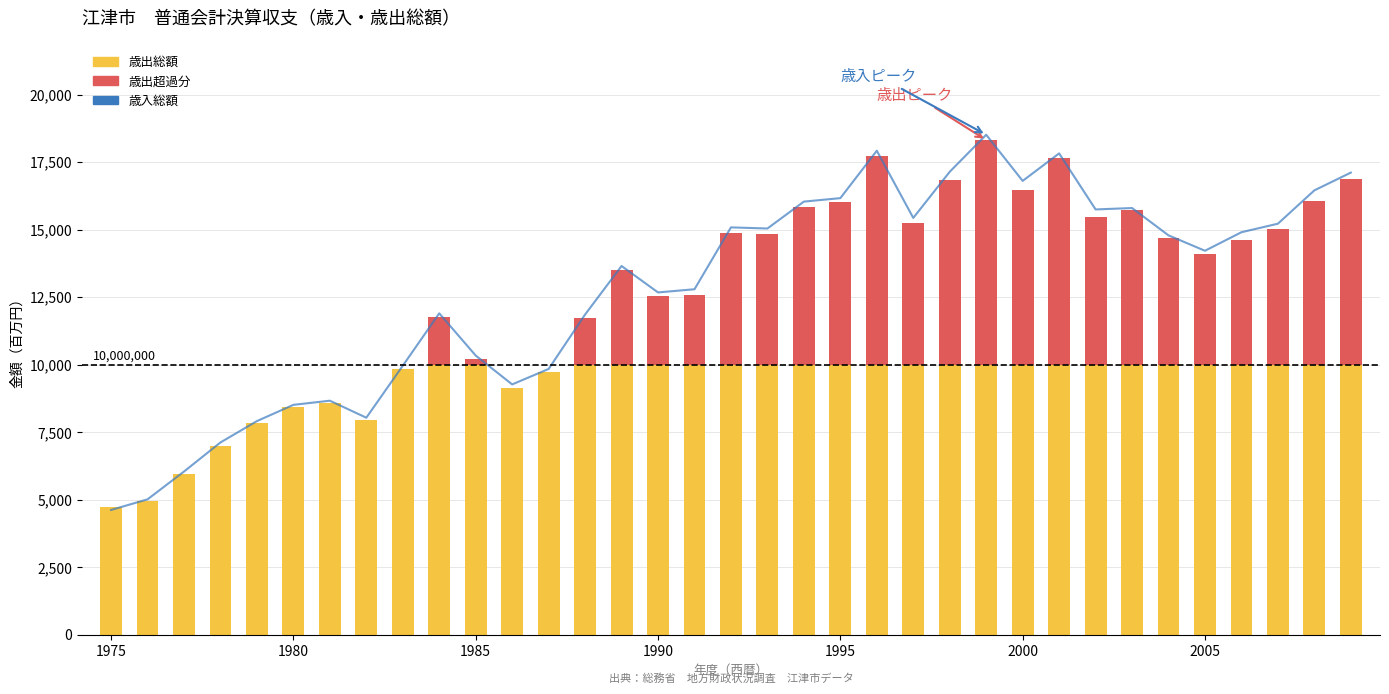

The value at 24 is 11625336. True or false?

False